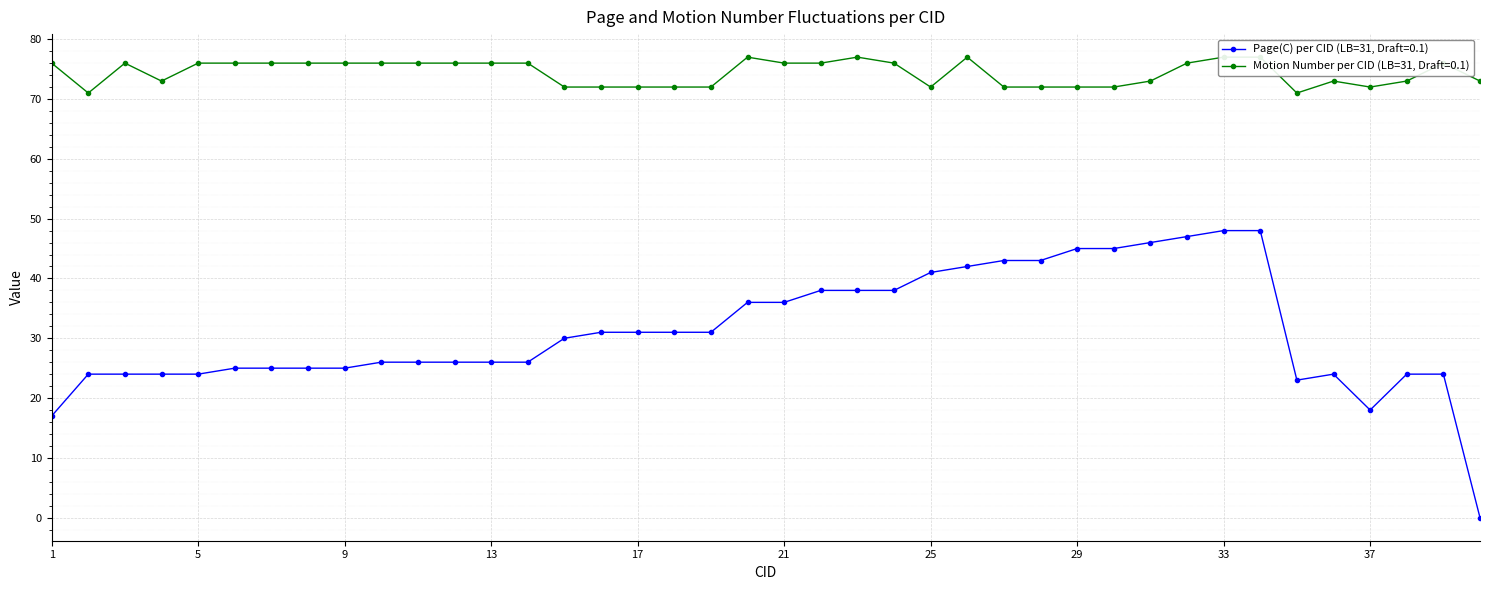

The value of Page(C) per CID (LB=31, Draft=0.1) at 5 is 24. True or false?

True